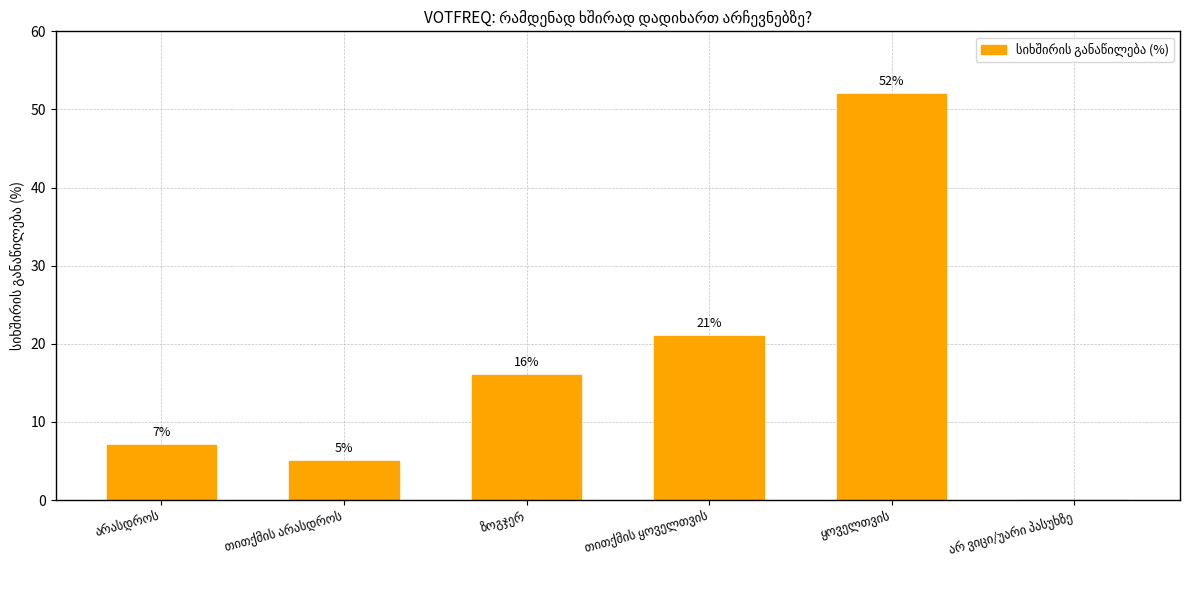

How many positive values are there?

5